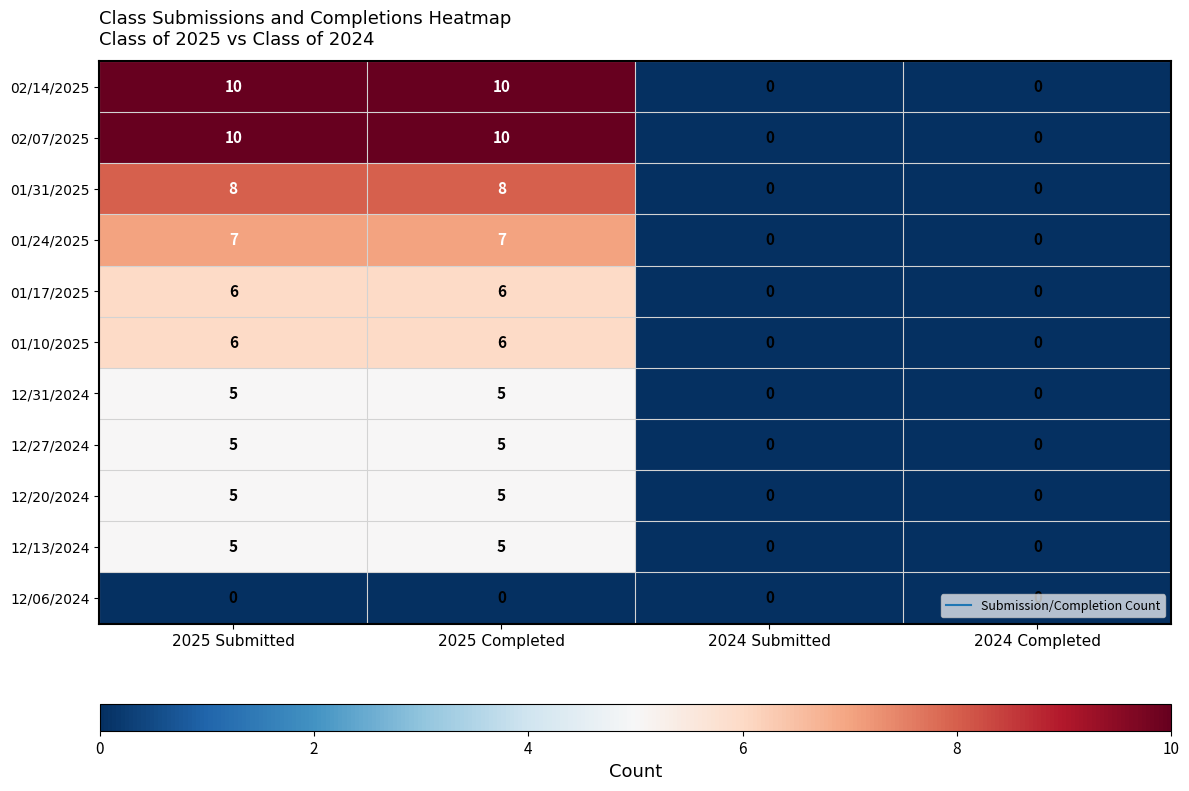

The value of 02/07/2025 at 2024 Completed is 0. True or false?

True